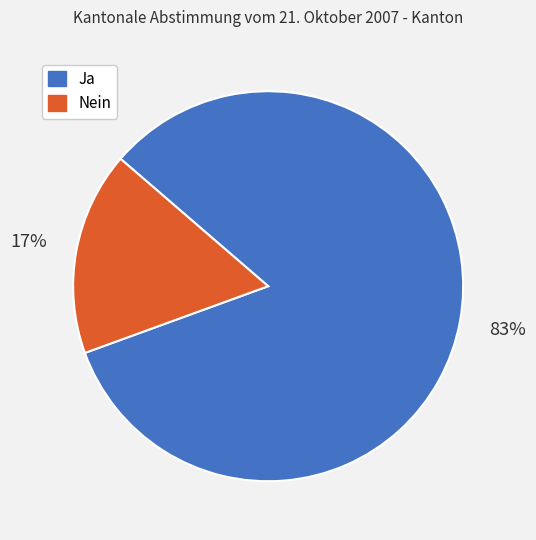

Is there any slice that represents more than half of the pie?

Yes